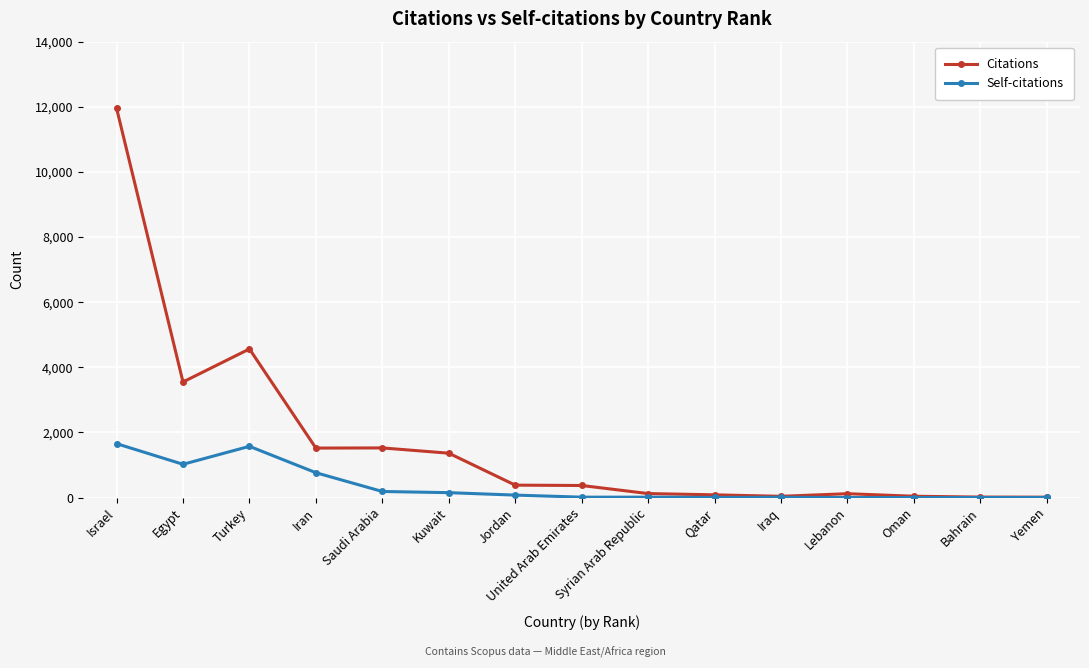

Is this an area chart (filled region under the line)?

No